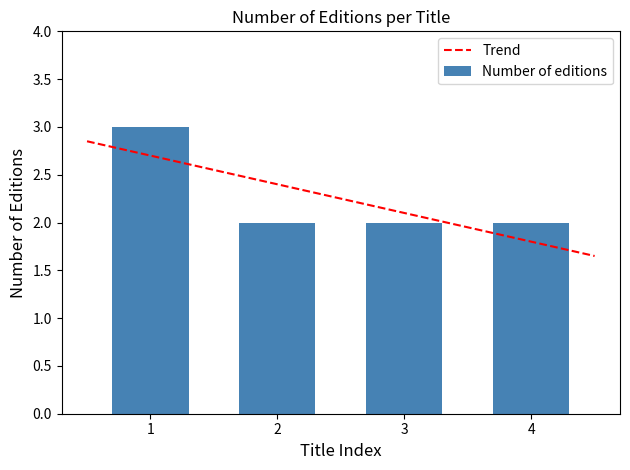

True or false: Number of editions has a value of 2 at 4.

True